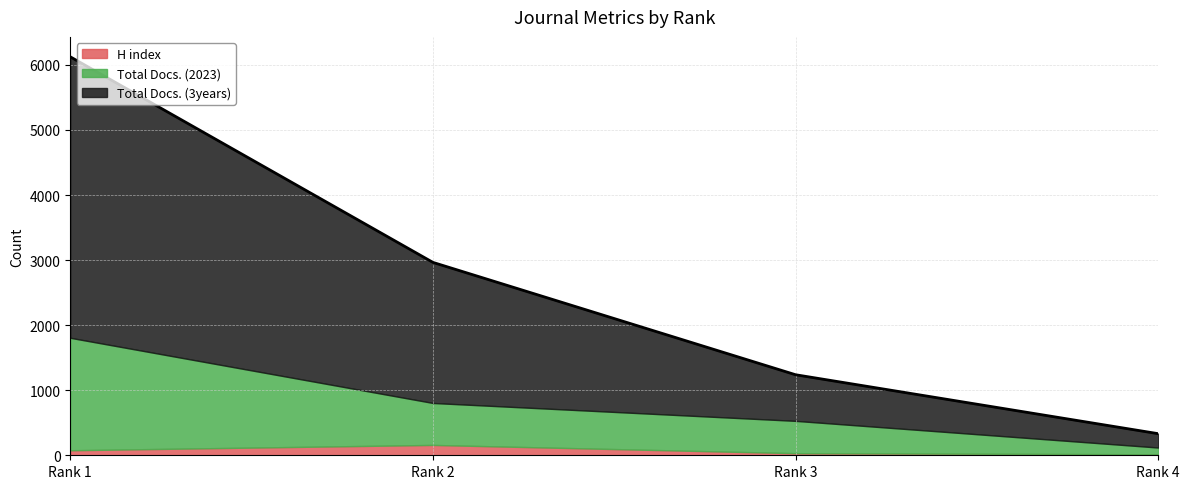

True or false: Total Docs. (2023) and H index intersect in this chart.

False